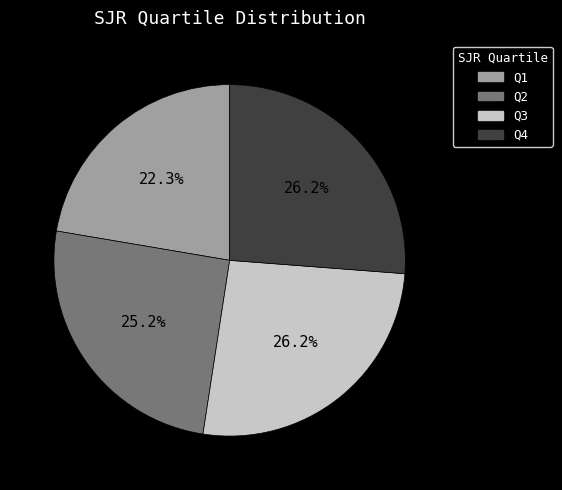

To the nearest percent, what portion does Q3 represent?

26%